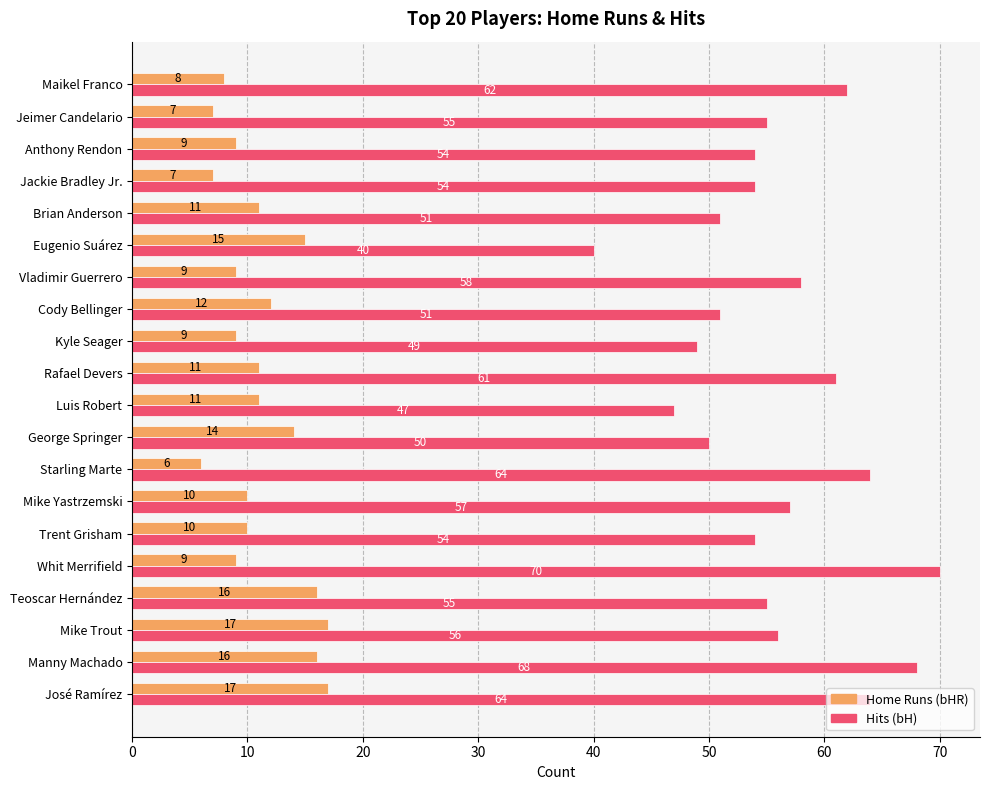

What is the difference between the highest and lowest values at Trent Grisham?

44